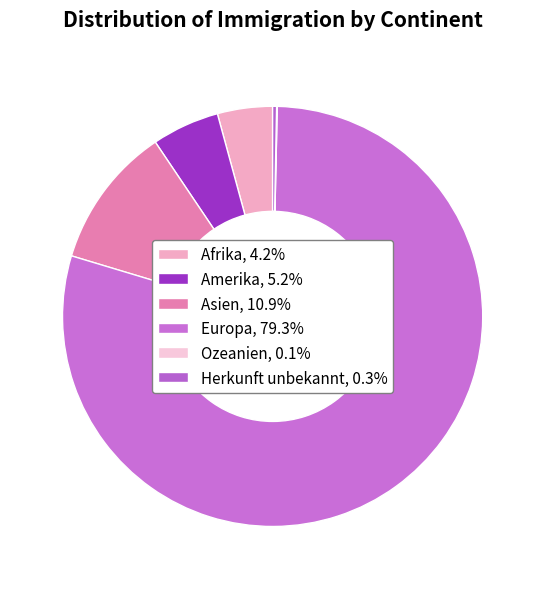

What percentage is the Amerika slice, to the nearest percent?

5%